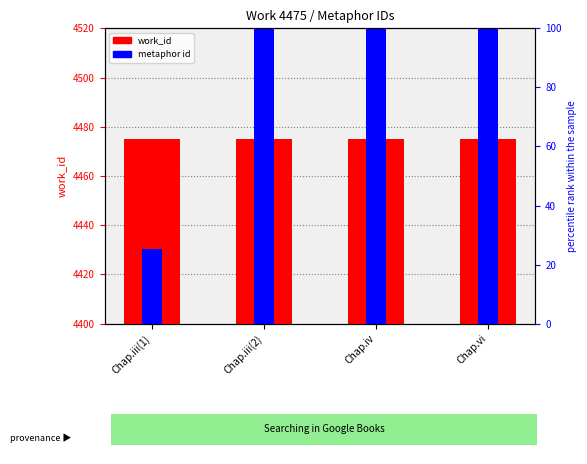

At how many categories does at least one series exceed 5763?

2